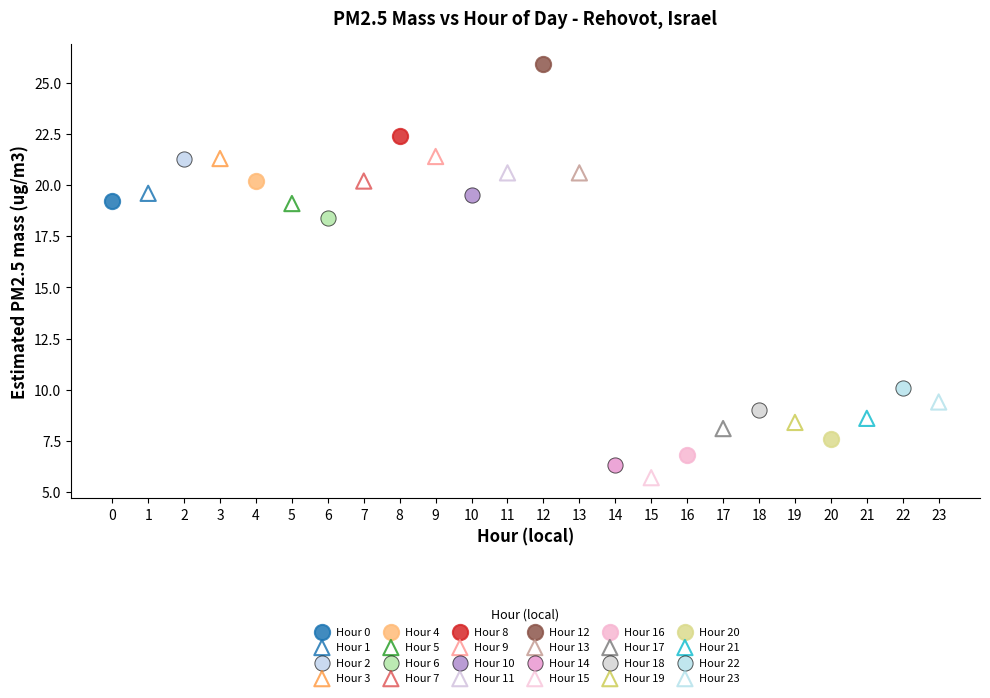

What are all the series names shown in the legend?

Hour 0, Hour 1, Hour 2, Hour 3, Hour 4, Hour 5, Hour 6, Hour 7, Hour 8, Hour 9, Hour 10, Hour 11, Hour 12, Hour 13, Hour 14, Hour 15, Hour 16, Hour 17, Hour 18, Hour 19, Hour 20, Hour 21, Hour 22, Hour 23